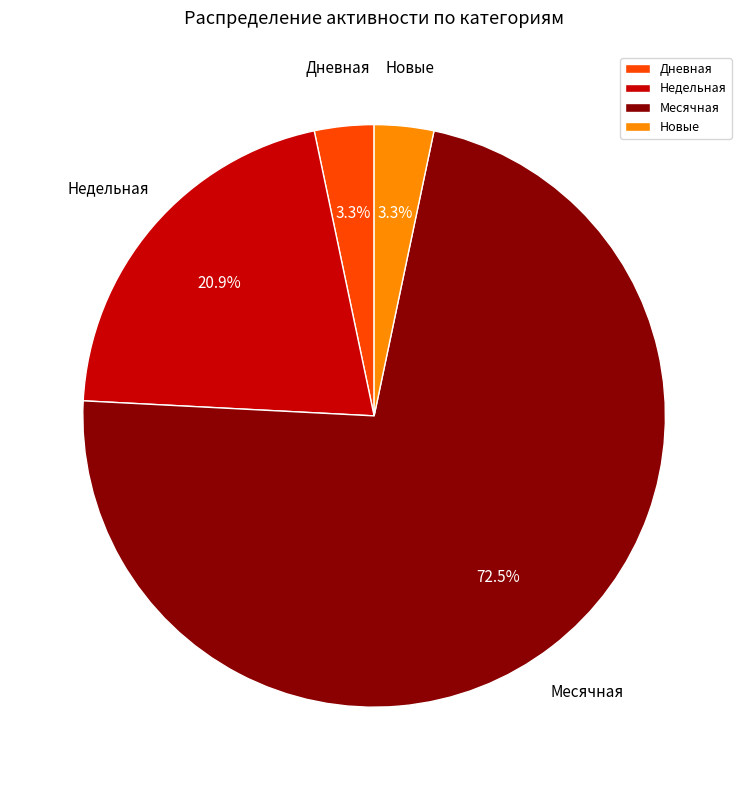

Count the number of slices in the pie.

4